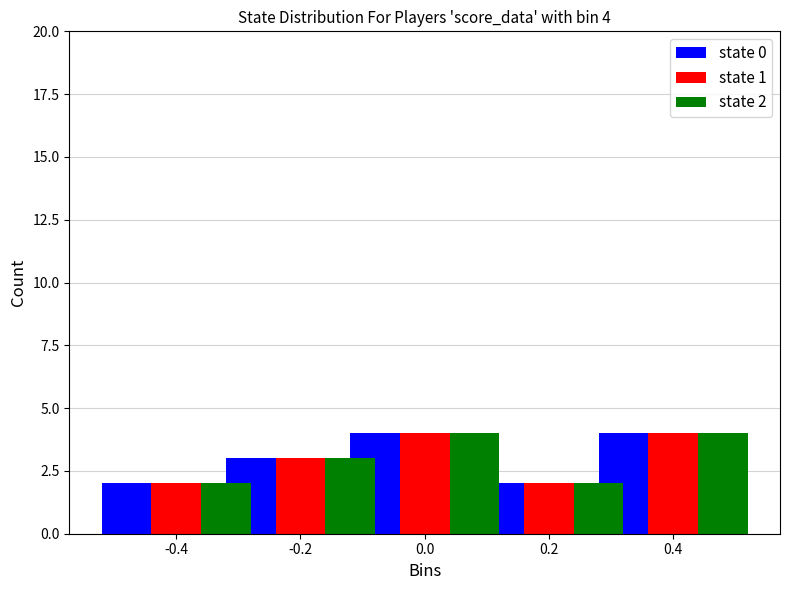

Is it true that state 0 equals 2 at 0.2?

True